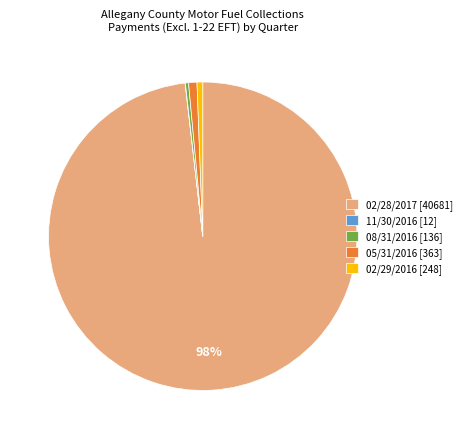

Is there any slice that represents more than half of the pie?

Yes